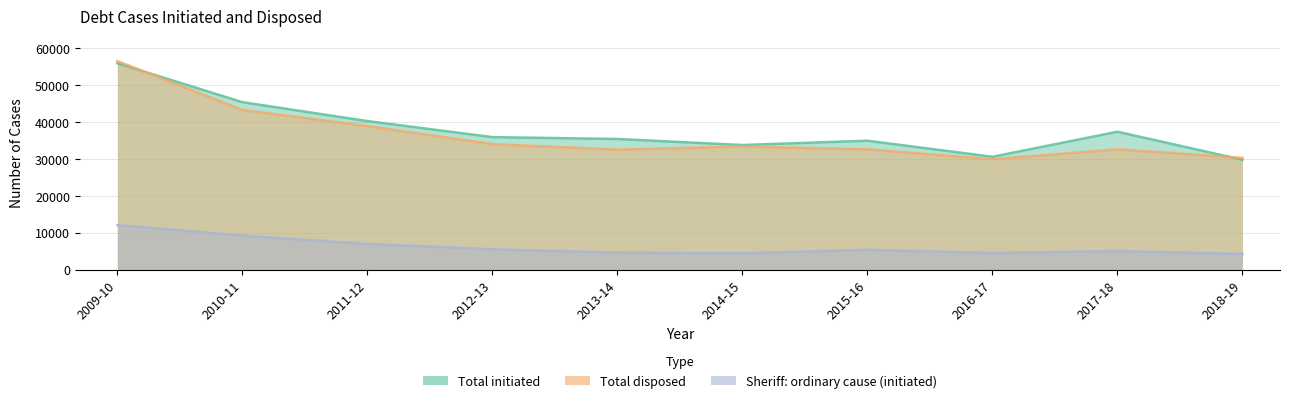

Where does the Sheriff: ordinary cause (initiated) series first go above 5342?

2009-10